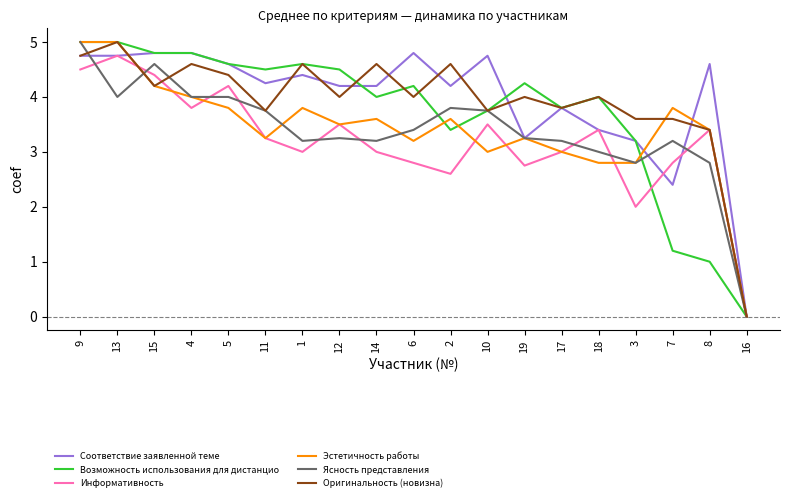

True or false: Ясность представления and Соответствие заявленной теме intersect in this chart.

True